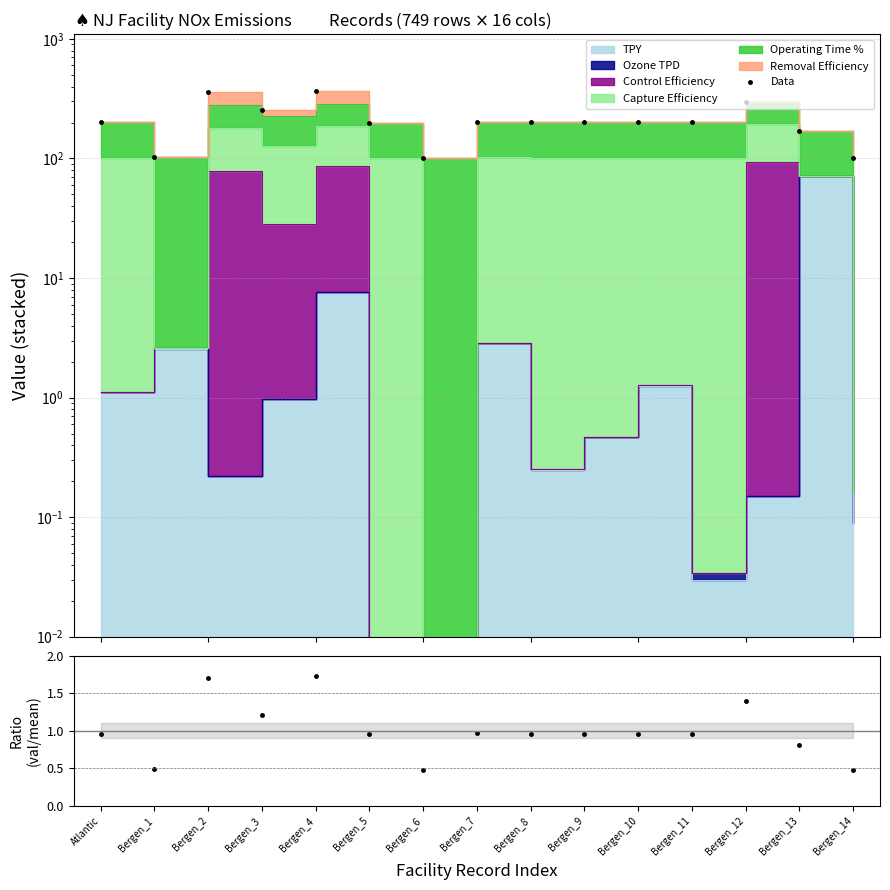

True or false: Data has a value of 200.0 at Bergen_11.

True